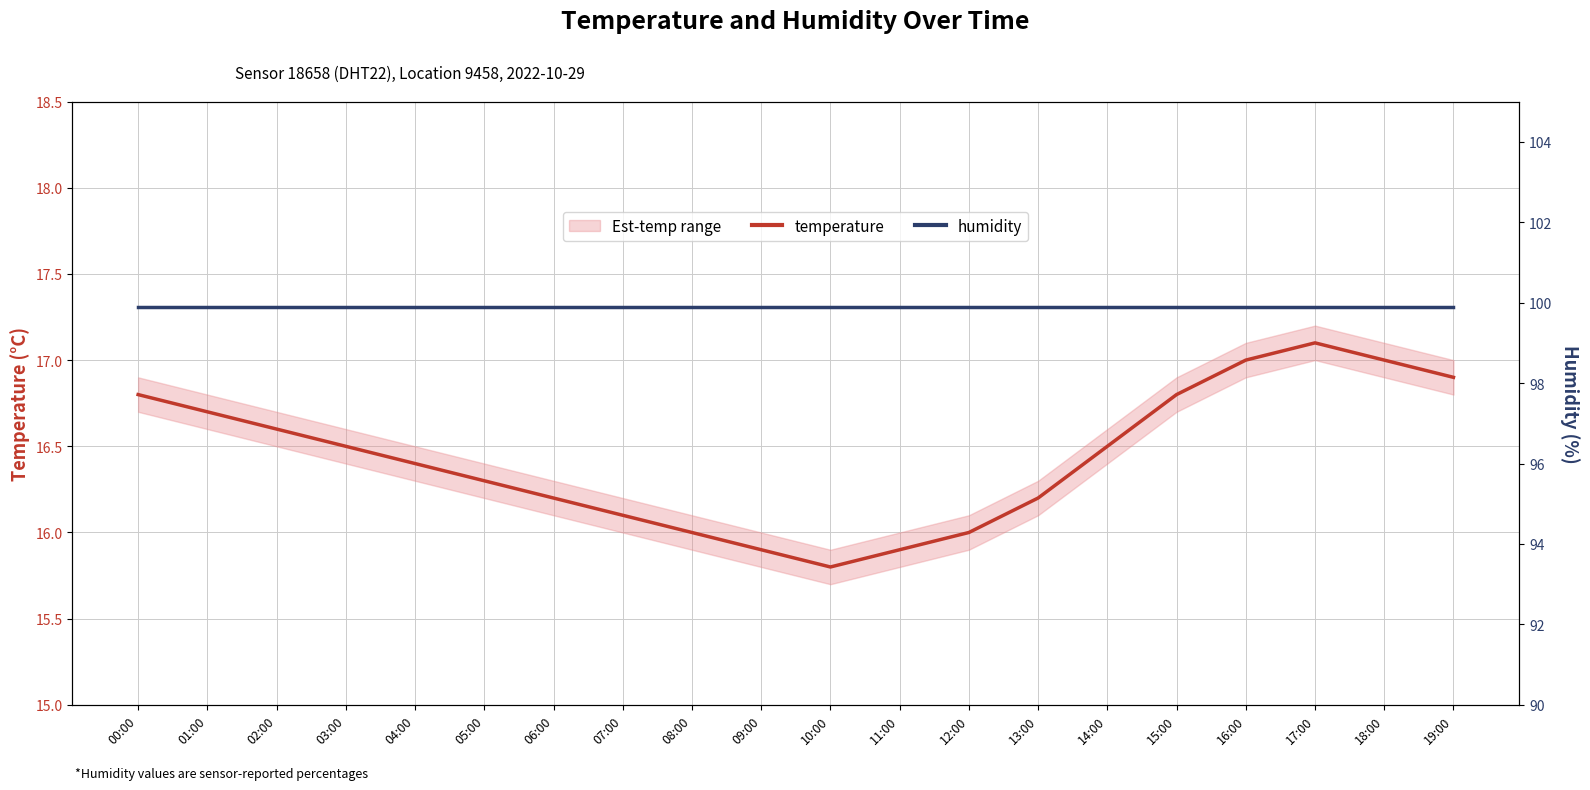

What is the highest value of the temperature series?

17.1